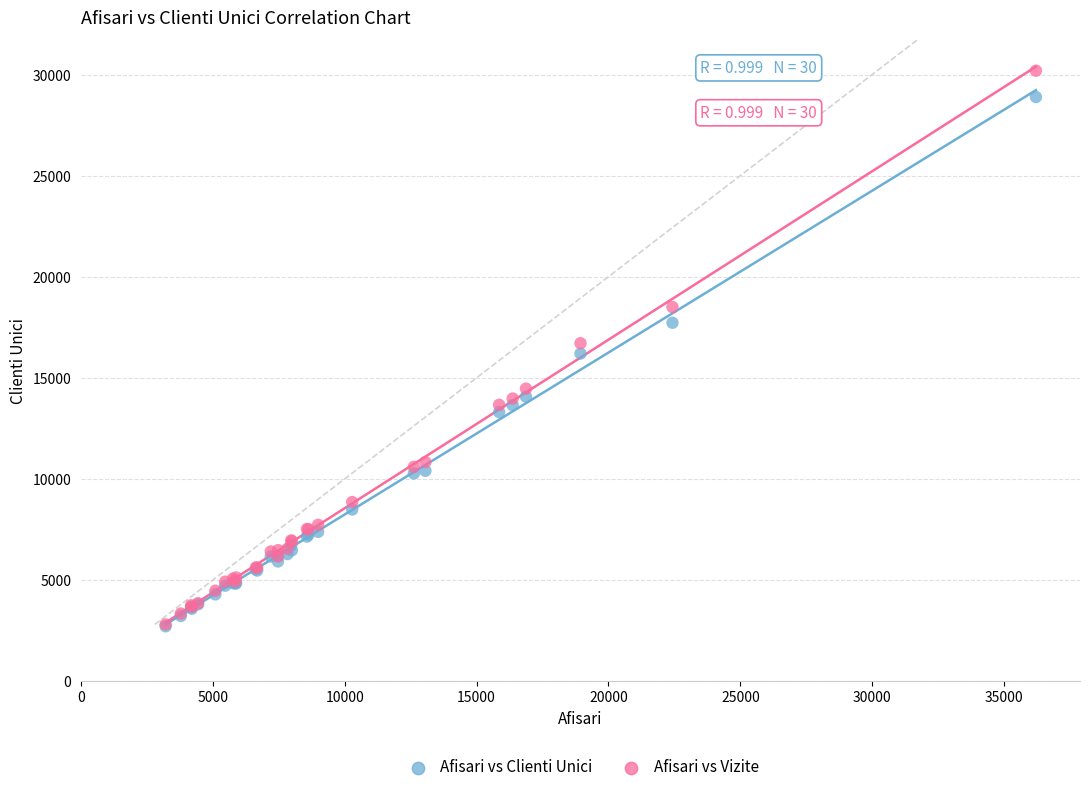

In the Afisari vs Clienti Unici series, what Y value is closest to 15797?

16199